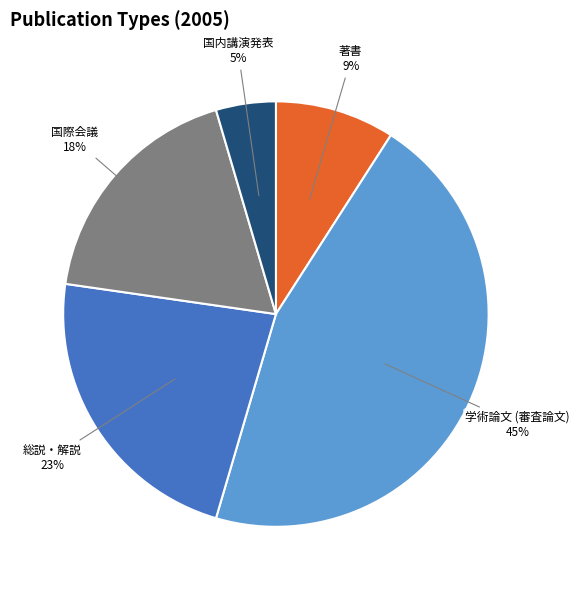

To the nearest percent, what is the combined percentage of 学術論文 (審査論文) and 国内講演発表?

50%